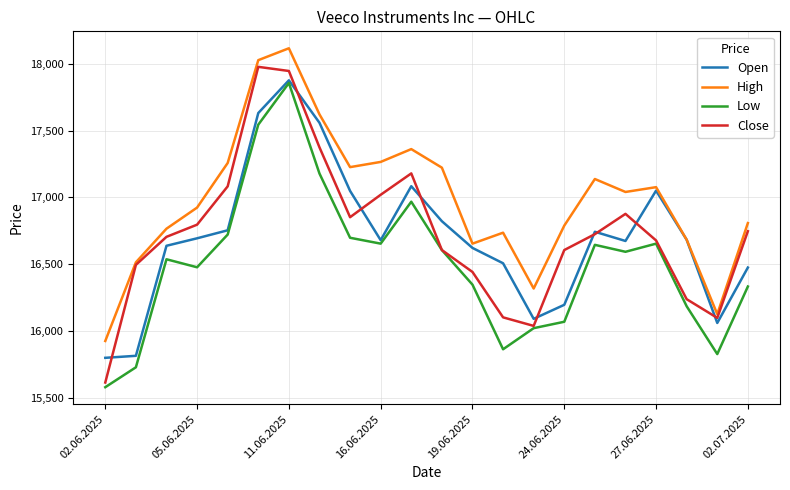

True or false: Low has more than 2 points higher than both neighbors.

True